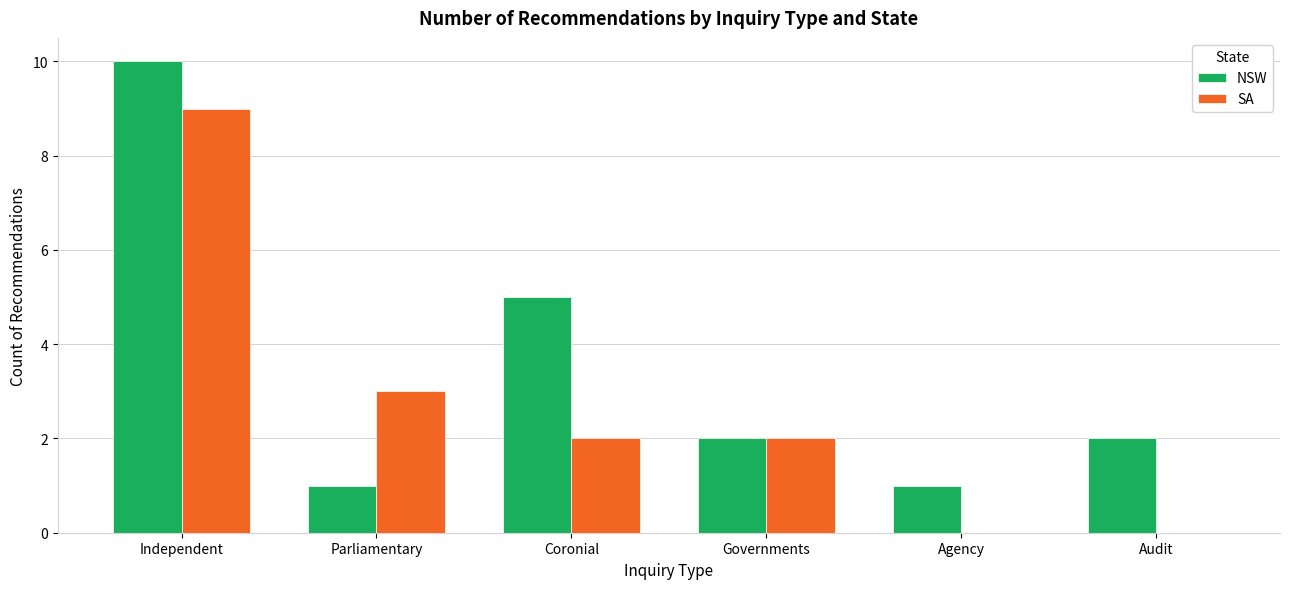

What are all the series names shown in the legend?

NSW, SA